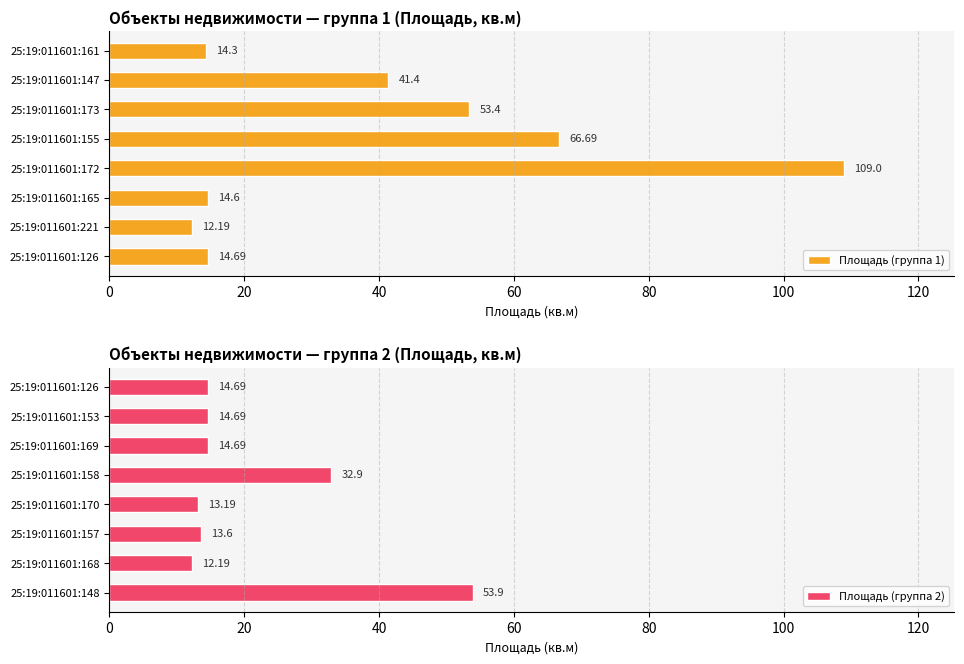

What is the sum of the Площадь (группа 2) values at 25:19:011601:169 and 25:19:011601:157?

28.3